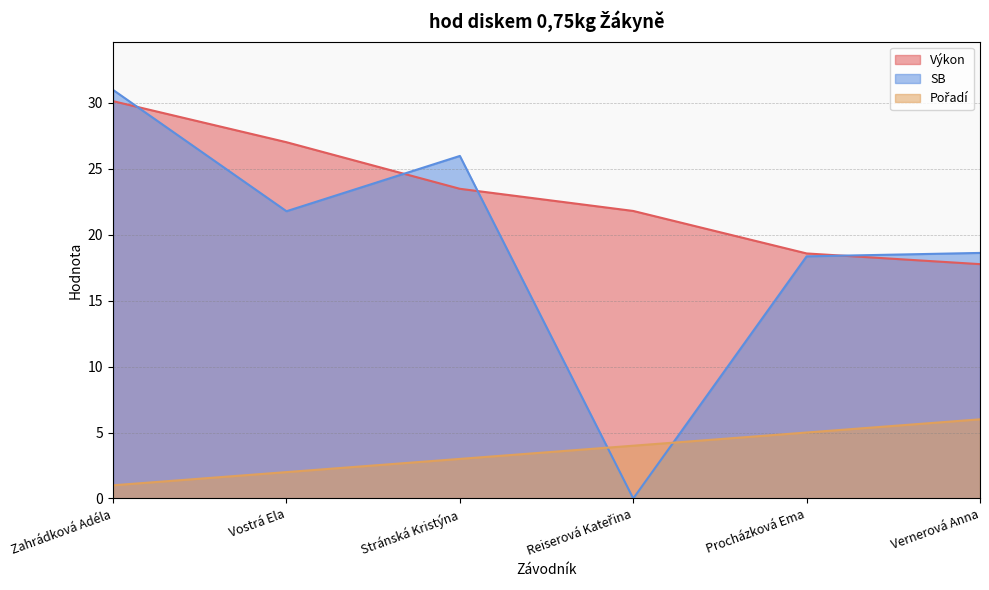

The value of SB at Vostrá Ela is 21.8. True or false?

True